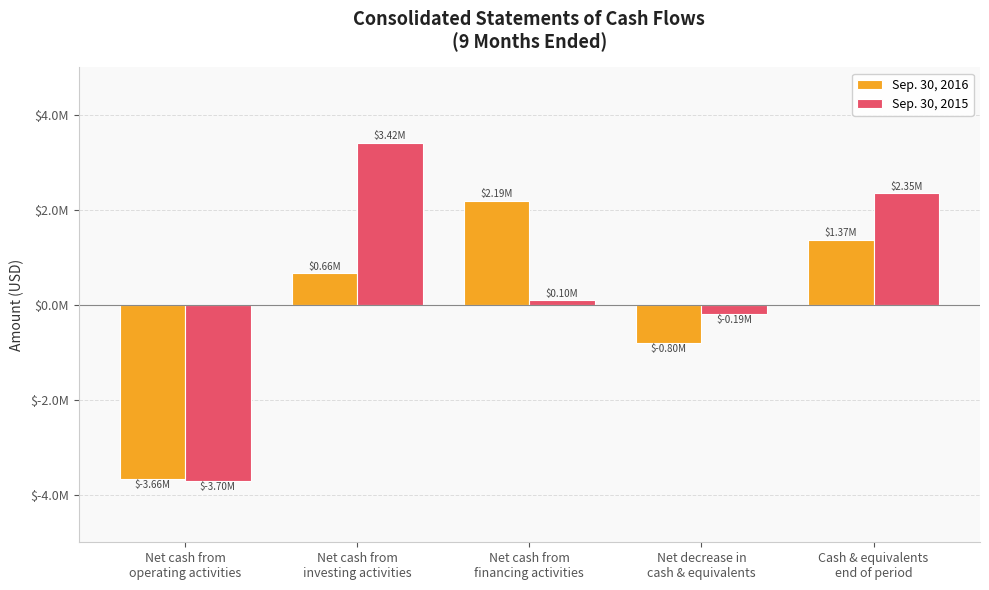

What is the smallest value displayed?

-3703591